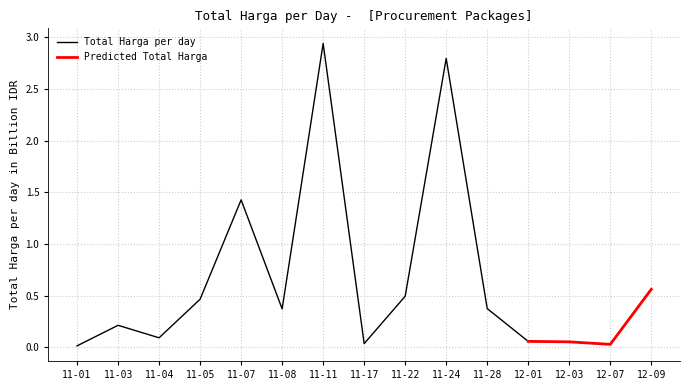

Is it true that Total Harga per day equals 0.0 at 12-07?

True